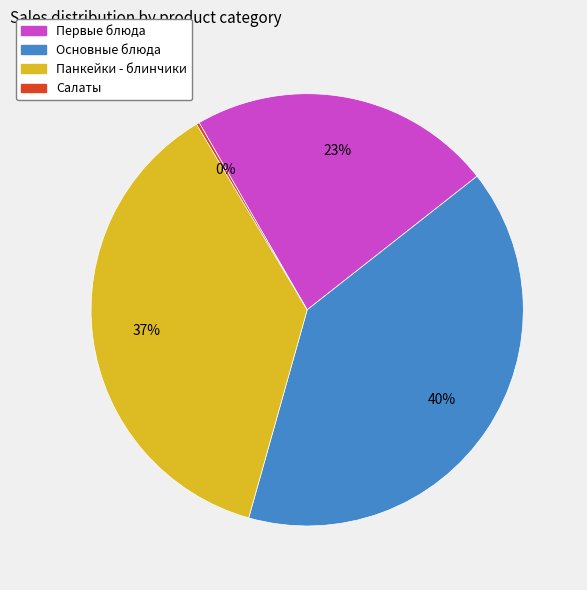

Is there any slice that represents more than half of the pie?

No